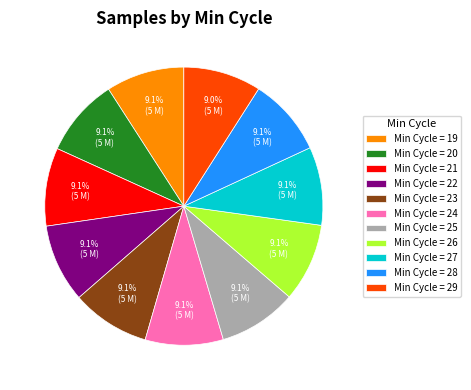

Is there a majority slice in this chart?

No